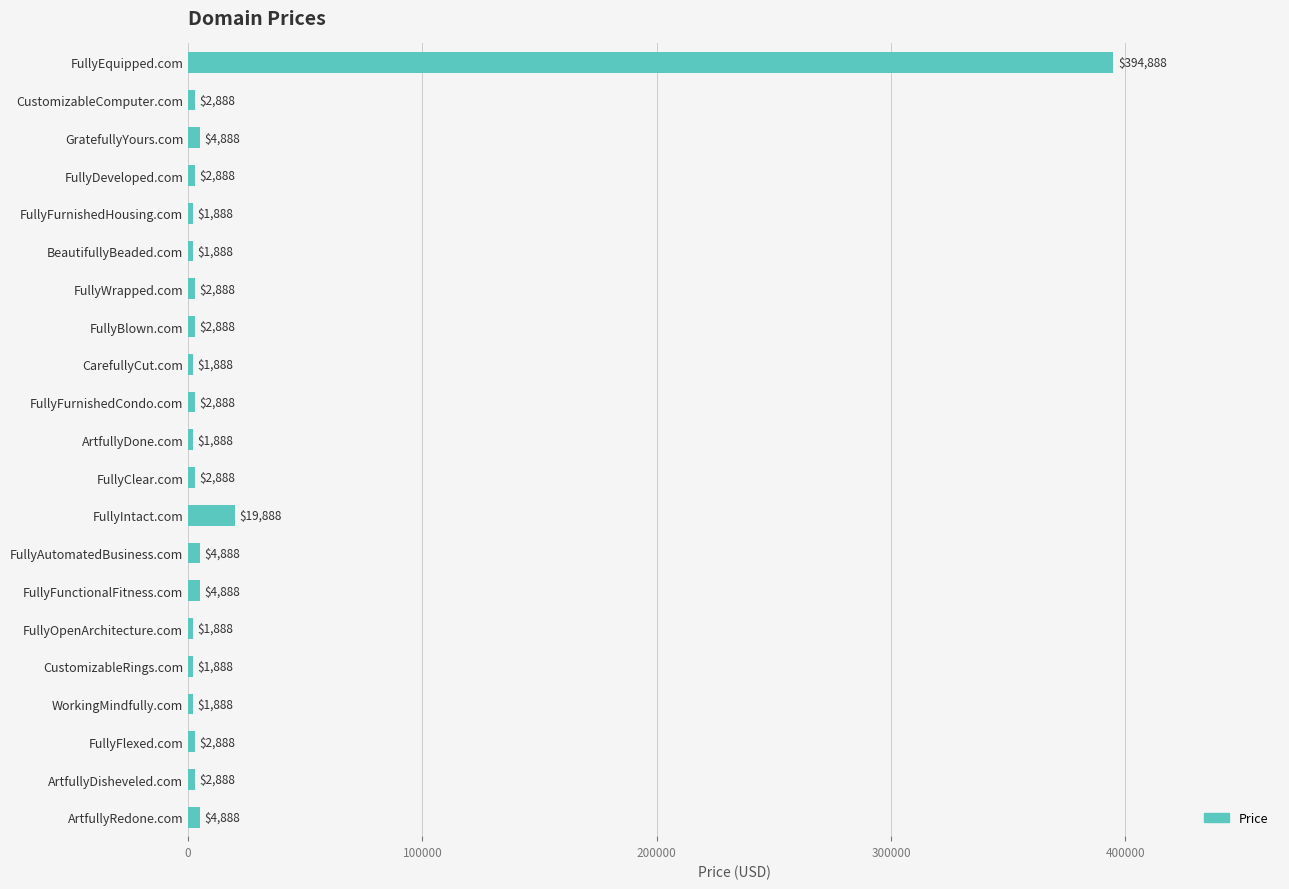

Between FullyFunctionalFitness.com and FullyFurnishedHousing.com, which is larger?

FullyFunctionalFitness.com